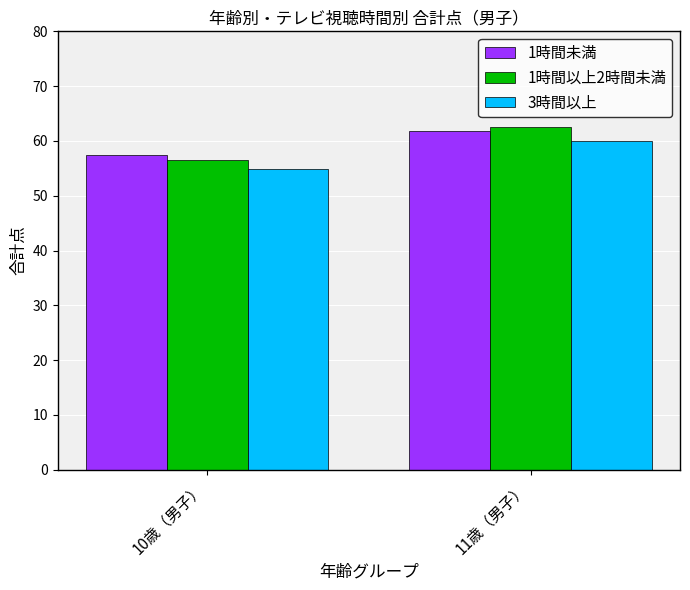

The value of 1時間以上2時間未満 at 10歳（男子） is 56.5. True or false?

True